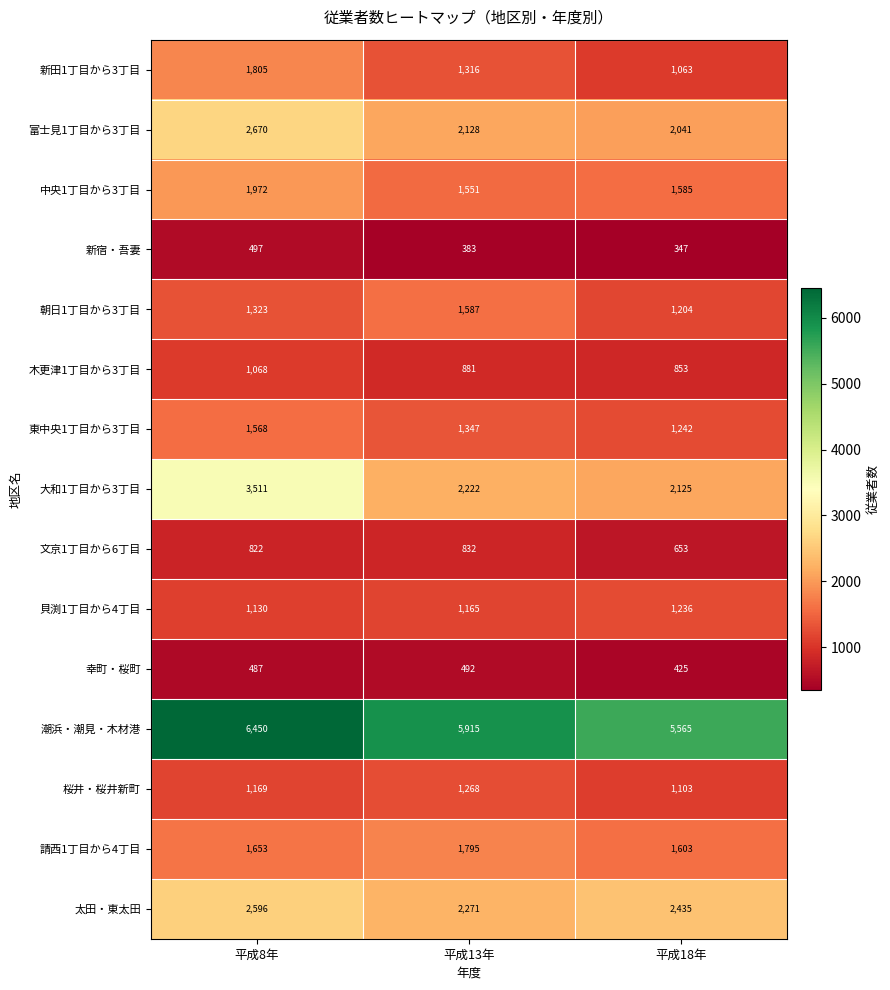

True or false: 貝渕1丁目から4丁目 has a value of 336 at 平成18年.

False